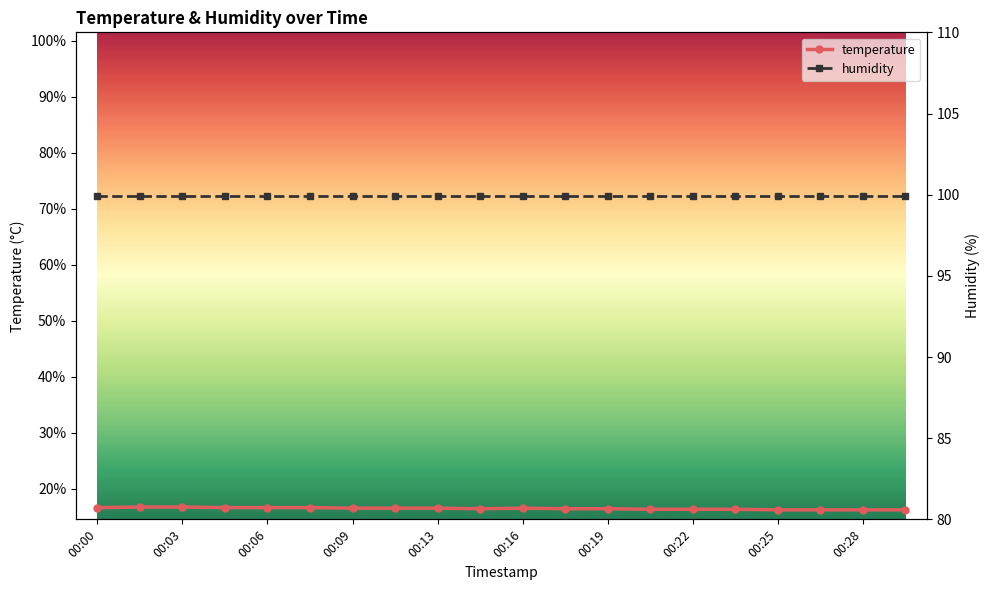

True or false: temperature has a value of 16.7 at 00:03.

True